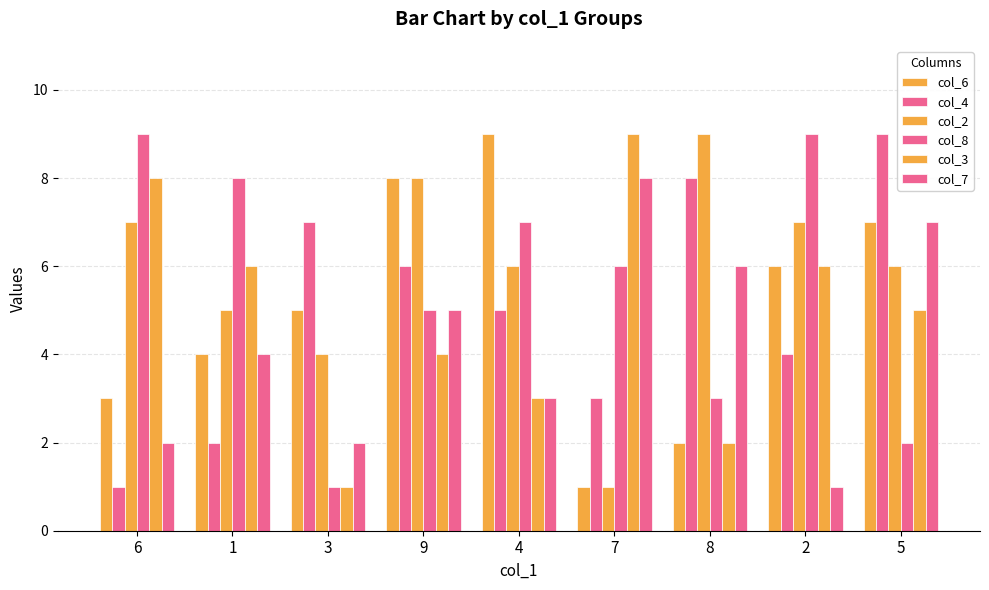

How many distinct data groups are displayed?

6